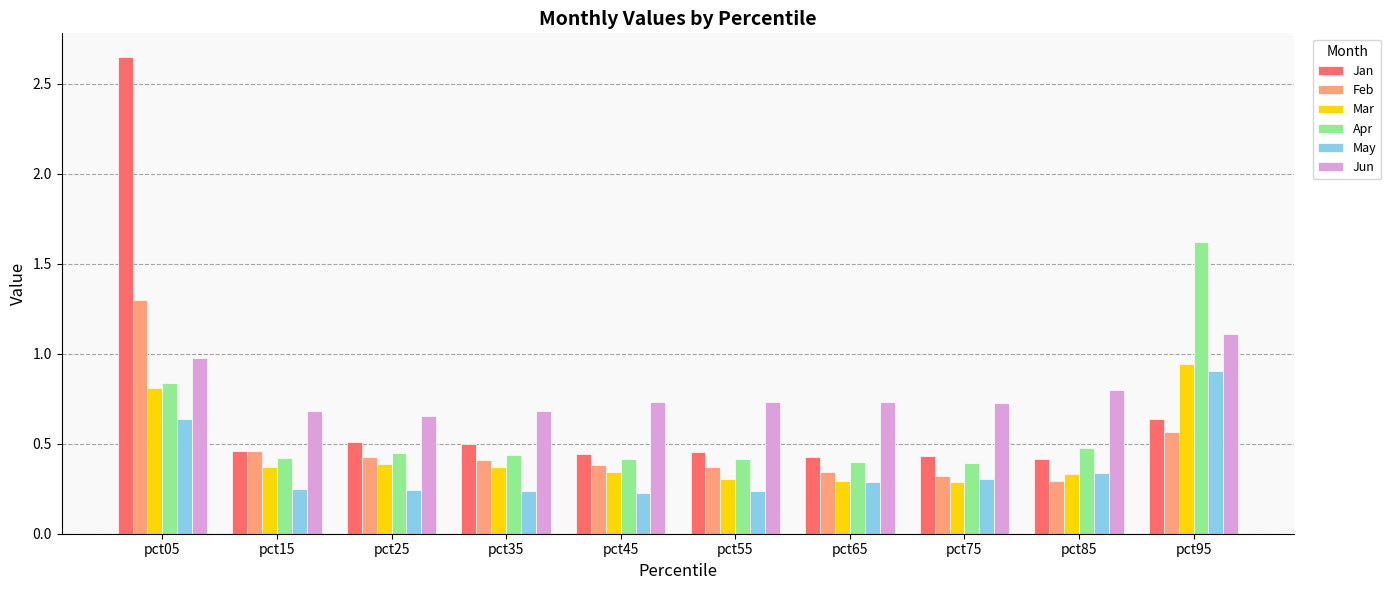

Which series has the largest total across all categories?

Jun